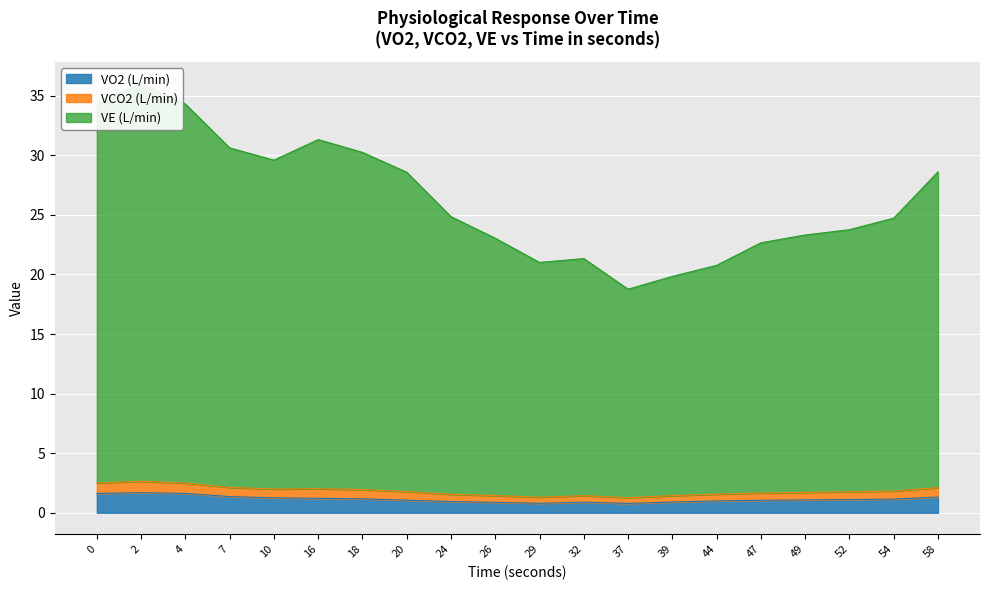

What is the highest value of the VO2 (L/min) series?

1.7